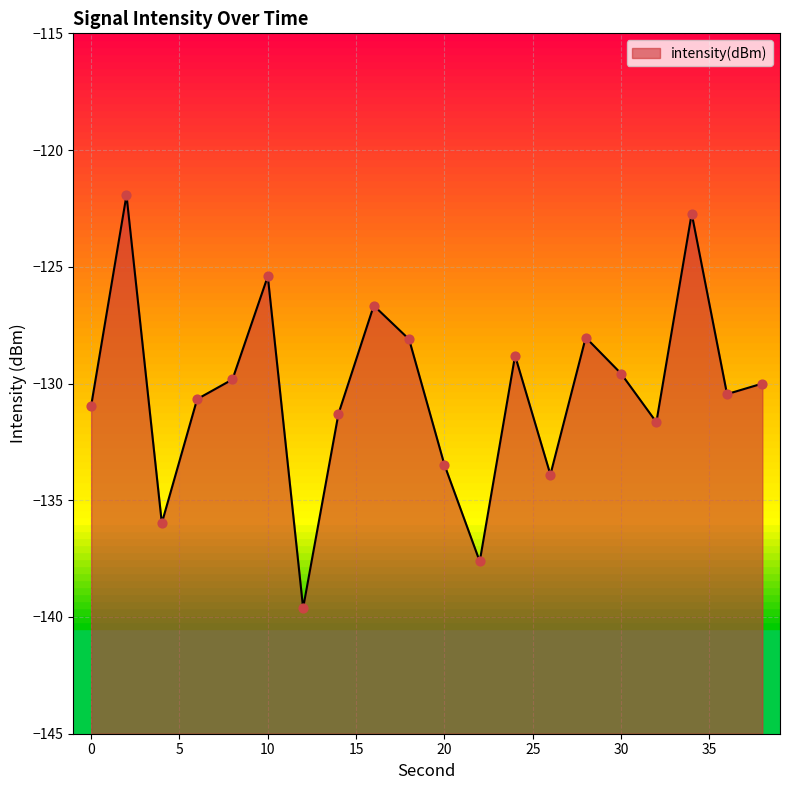

What is the change in value from 24 to 26?

-5.1